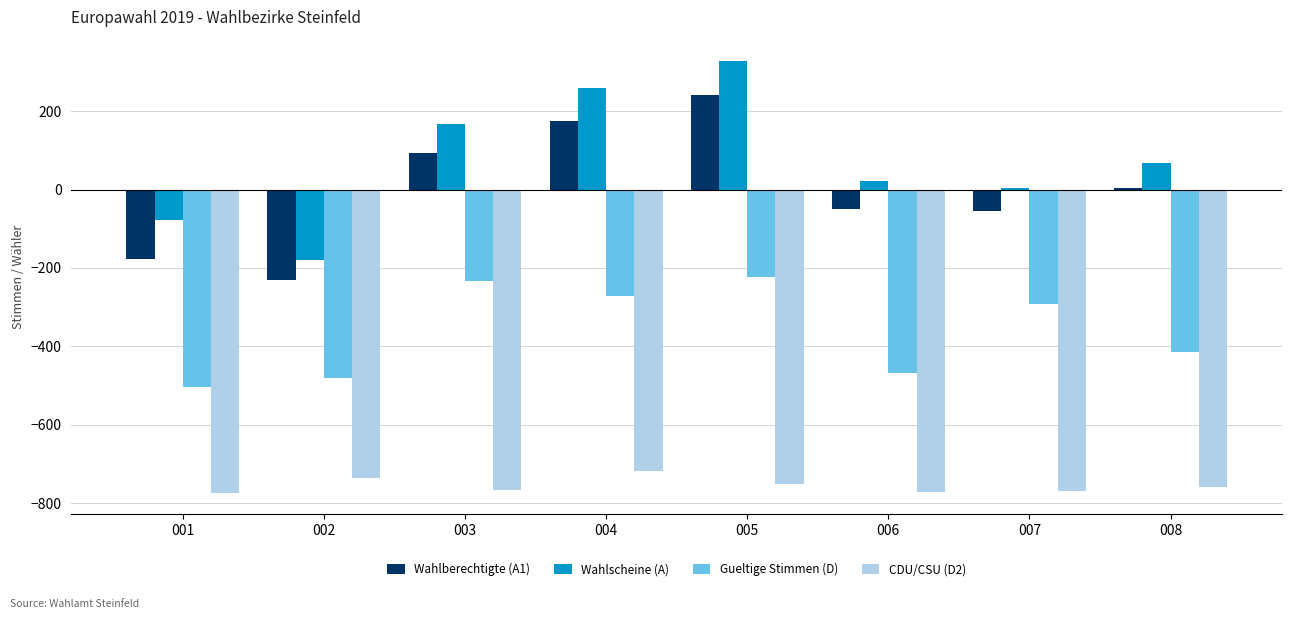

How many data points in Wahlberechtigte (A1) are above 3?

4